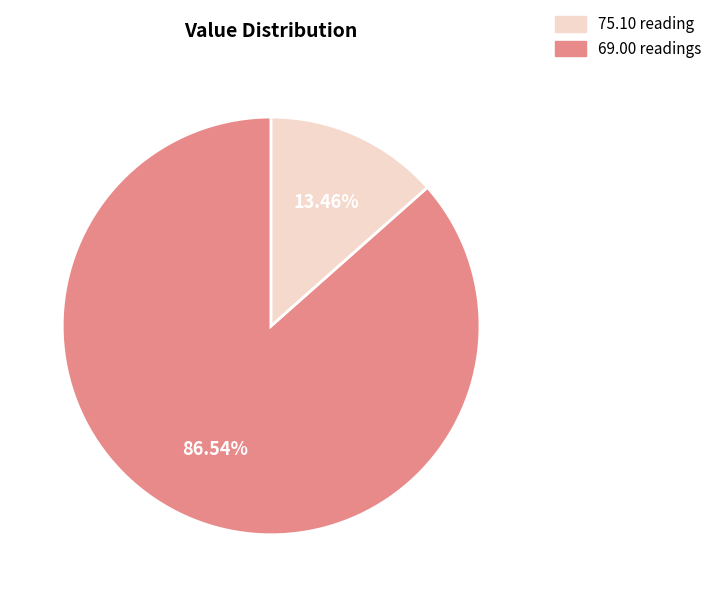

Is there any slice that represents more than half of the pie?

Yes